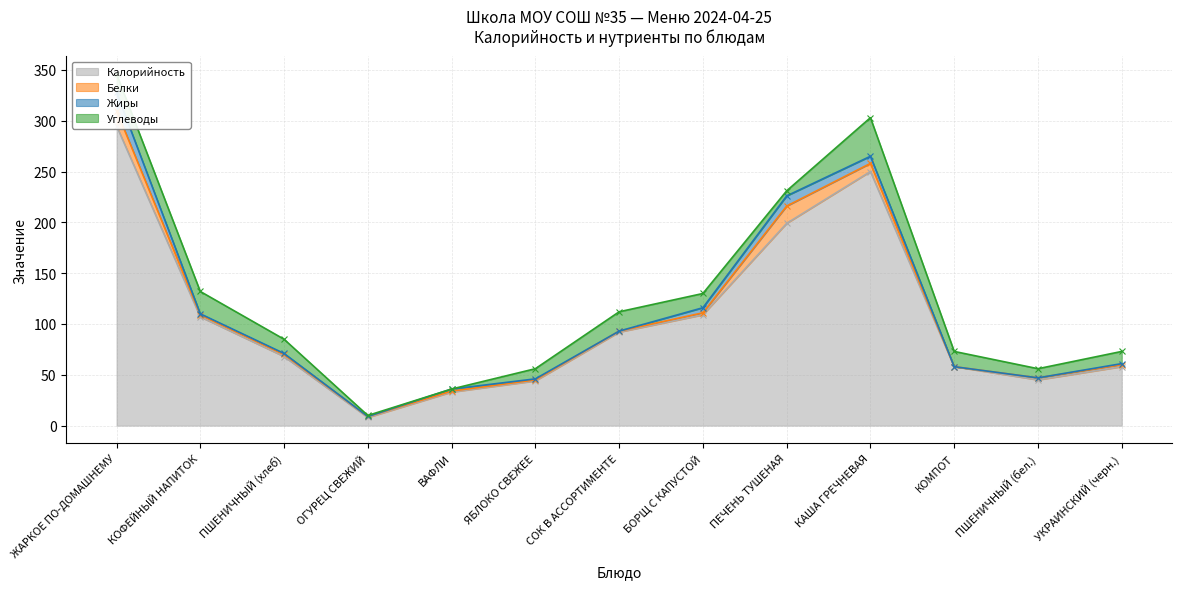

What is the label of the 7th point from the right?

СОК В АССОРТИМЕНТЕ